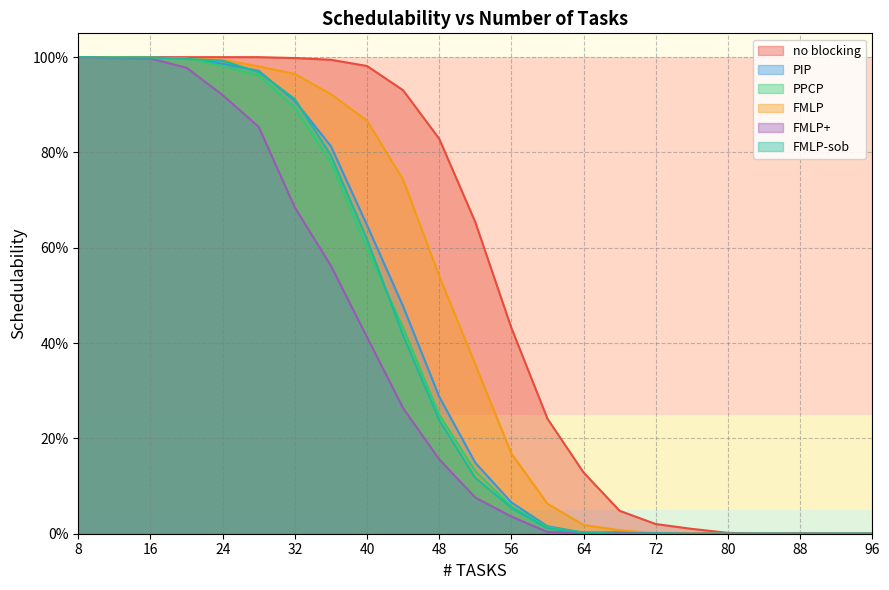

True or false: FMLP and no blocking cross at least once.

False